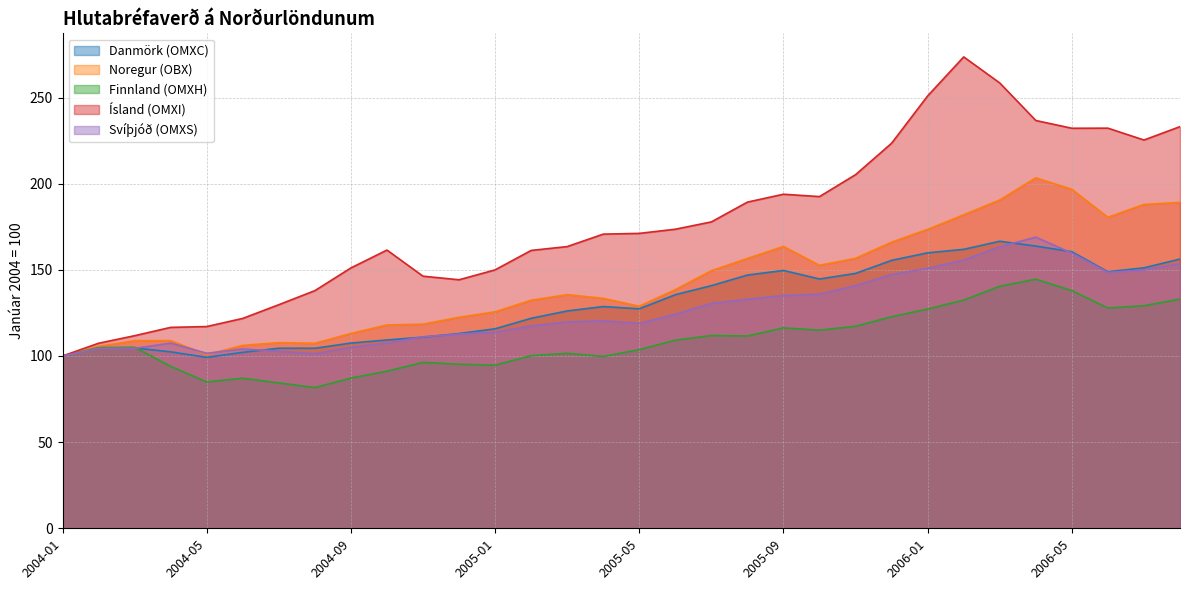

Which series ends up on top after the final intersection of Danmörk (OMXC) and Finnland (OMXH)?

Danmörk (OMXC)